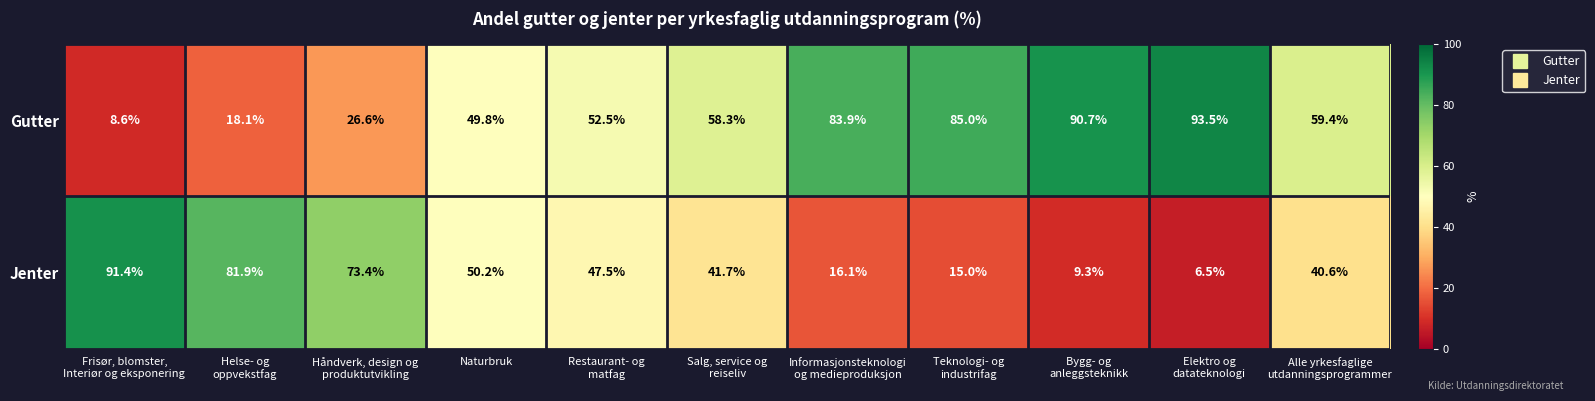

At which category does the chart reach its peak across all series?

Elektro og
datateknologi